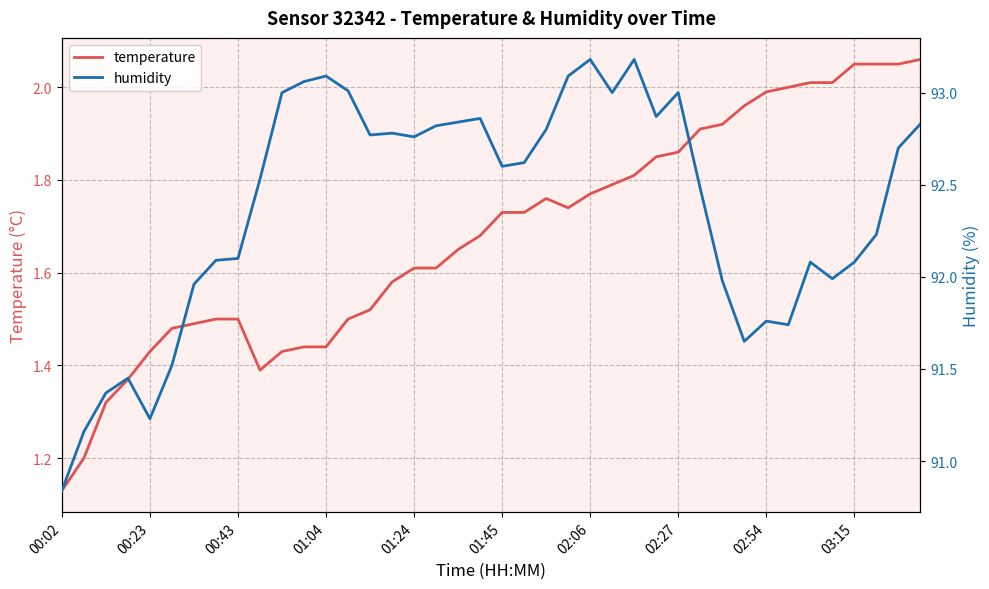

True or false: humidity and temperature intersect in this chart.

False